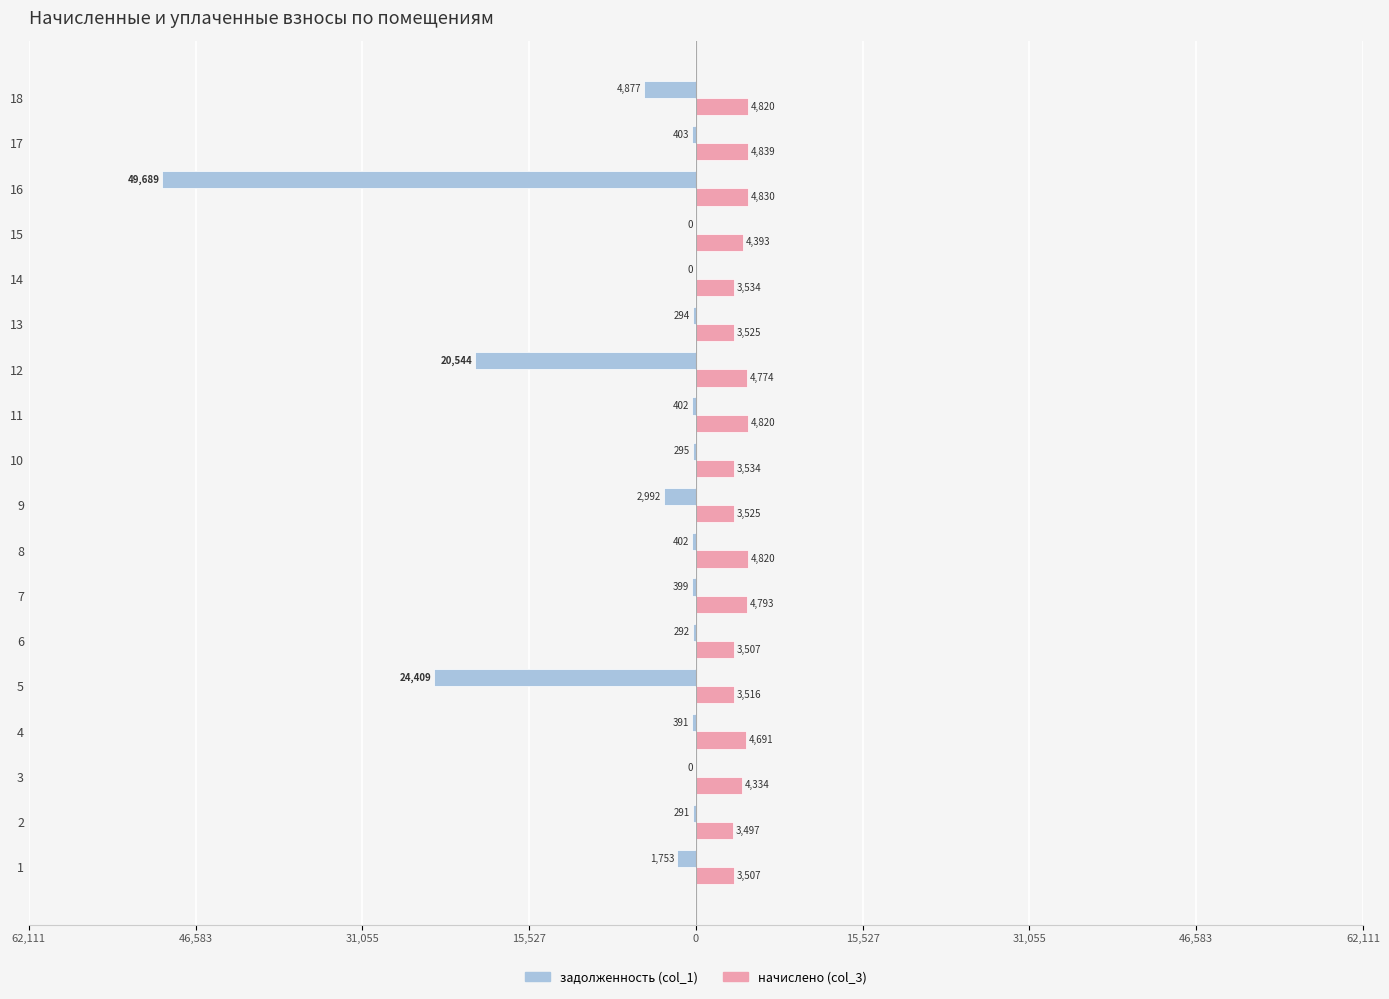

How many groups of bars are there?

18